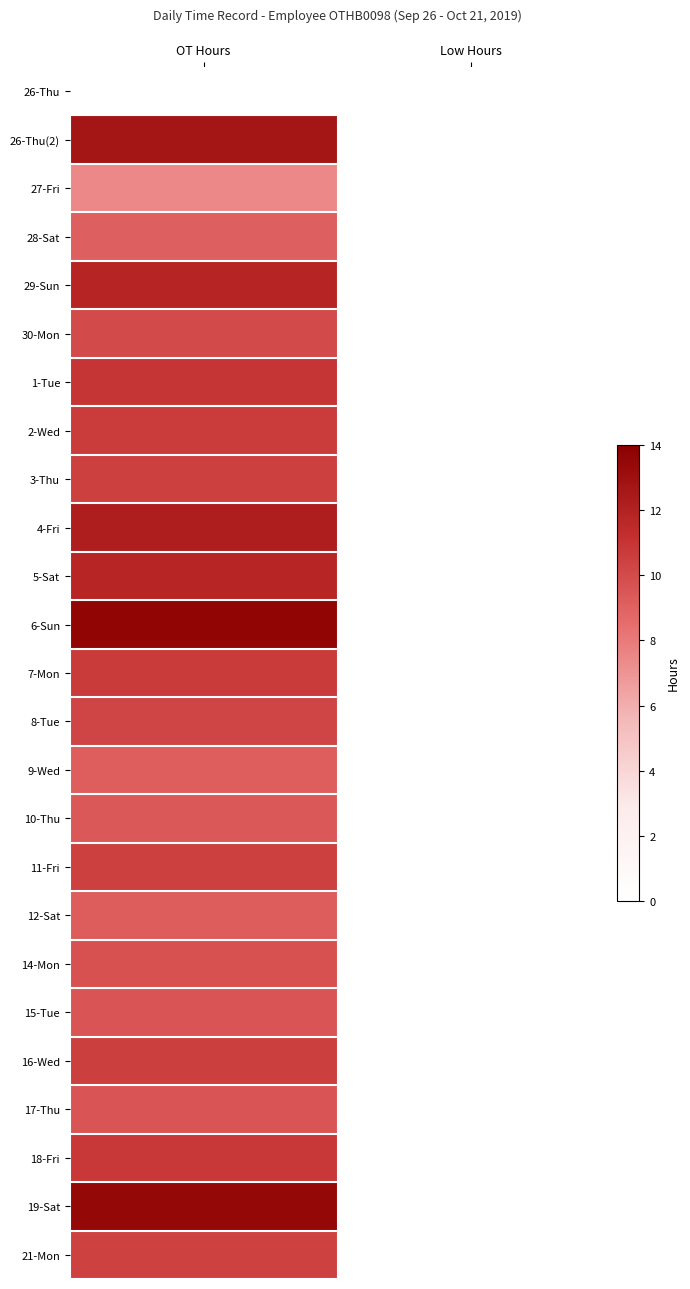

At how many categories does at least one series exceed 4?

1